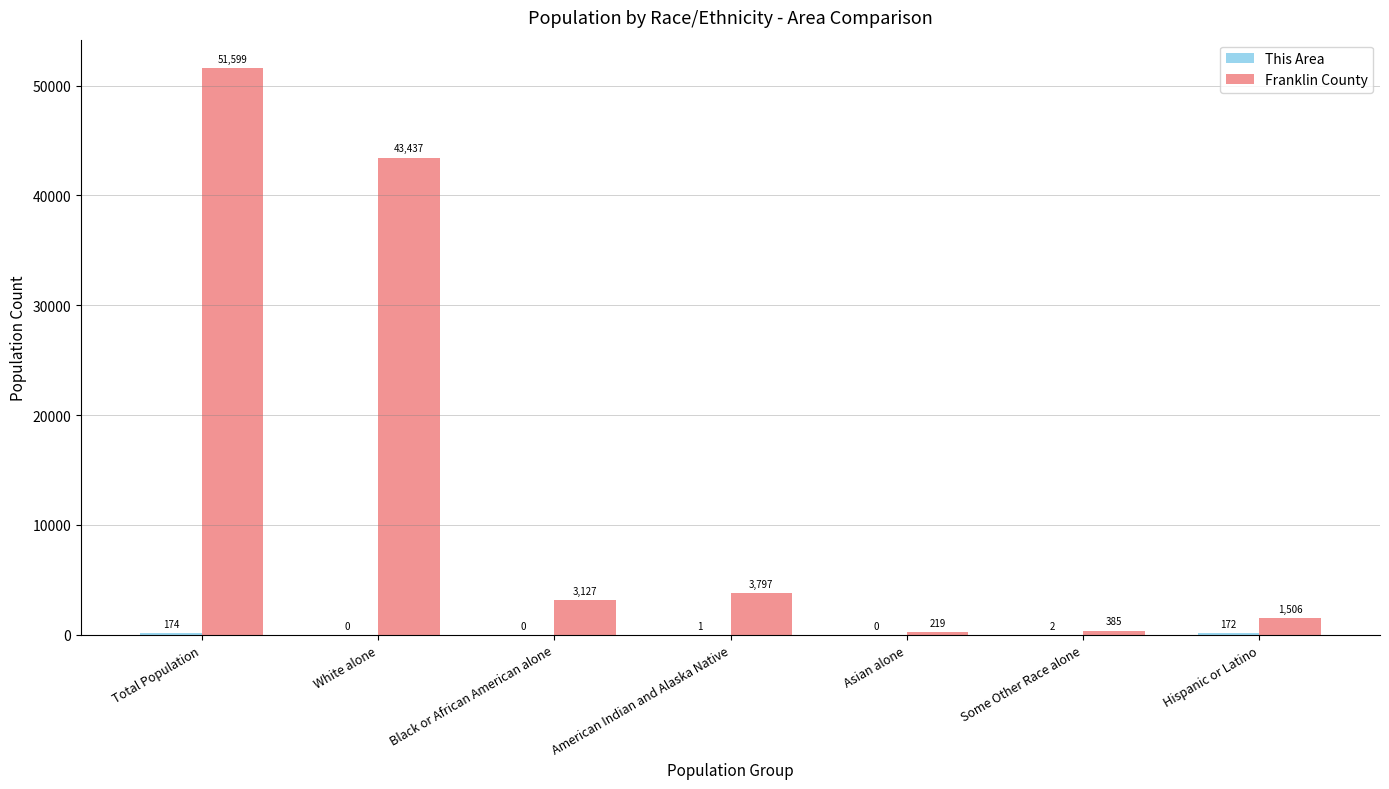

What is the highest value of the Franklin County series?

51599